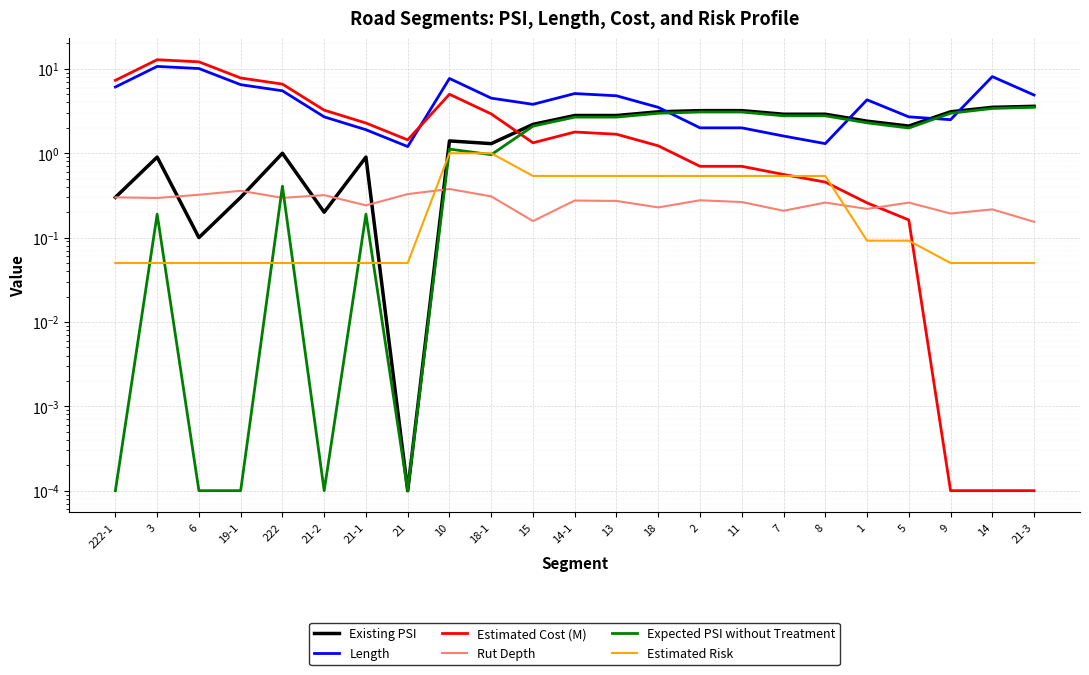

What is the difference between the maximum and minimum values in the Existing PSI series?

3.6